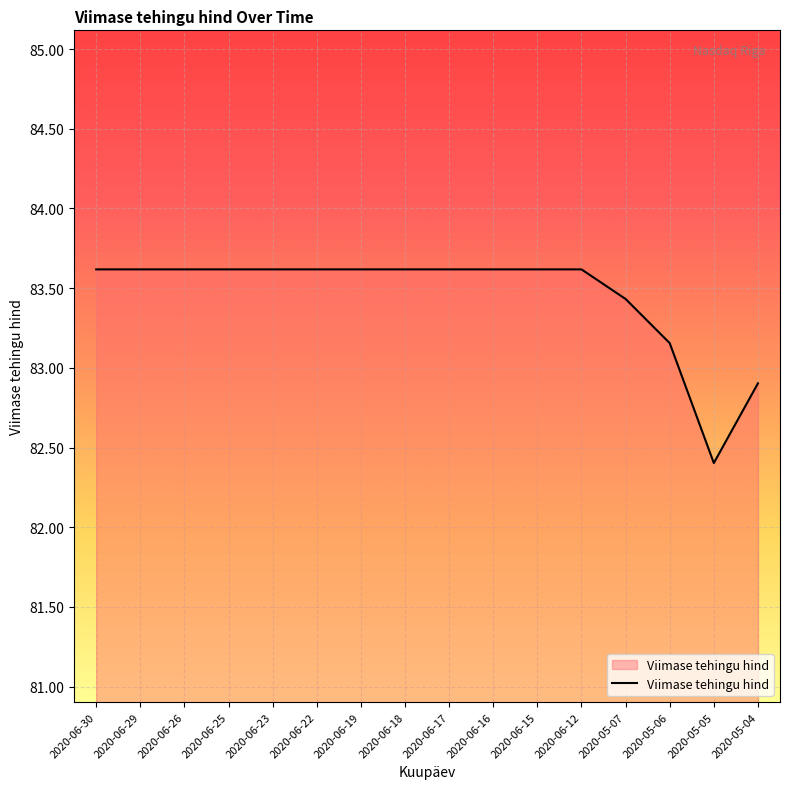

The value at 2020-06-25 is 44.3. True or false?

False